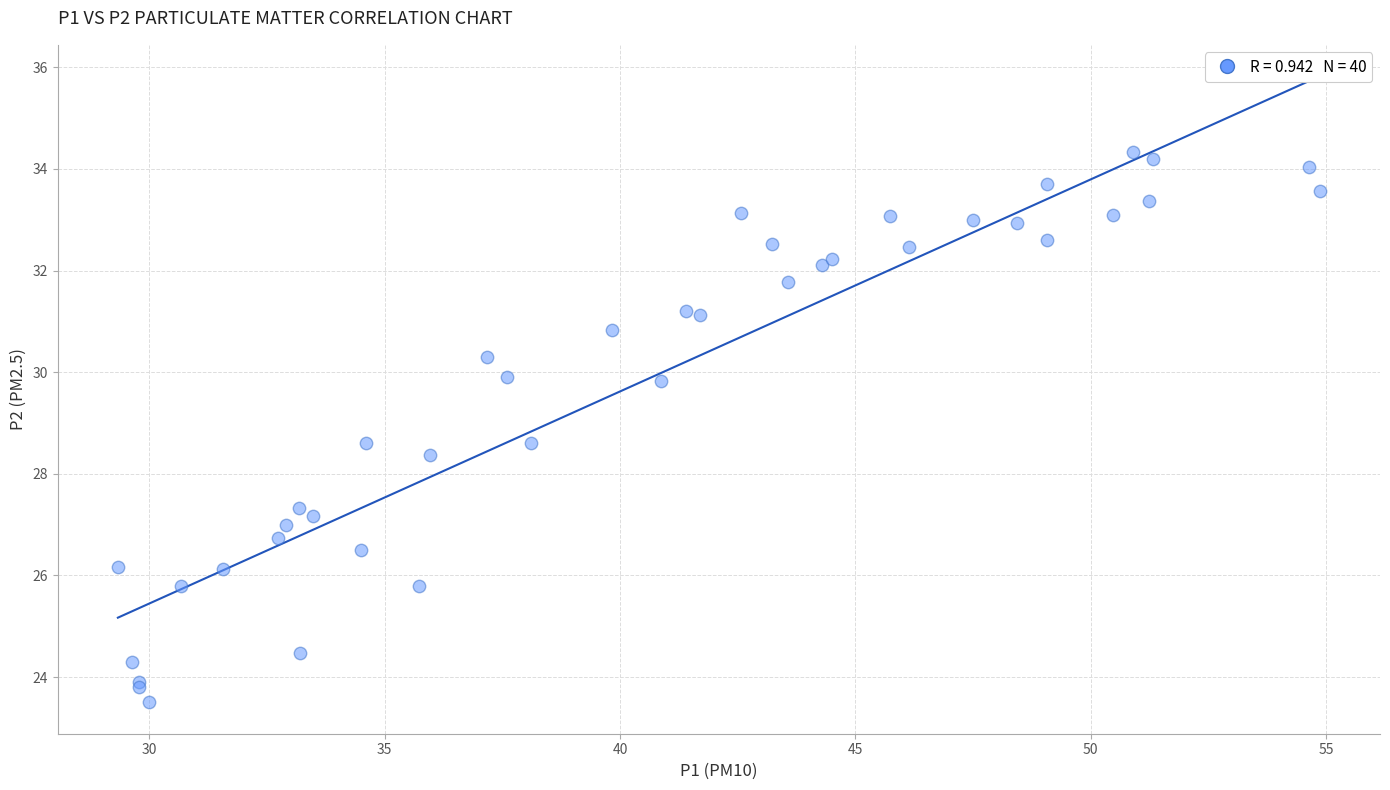

What Y value in the scatter plot is closest to 28?

28.4